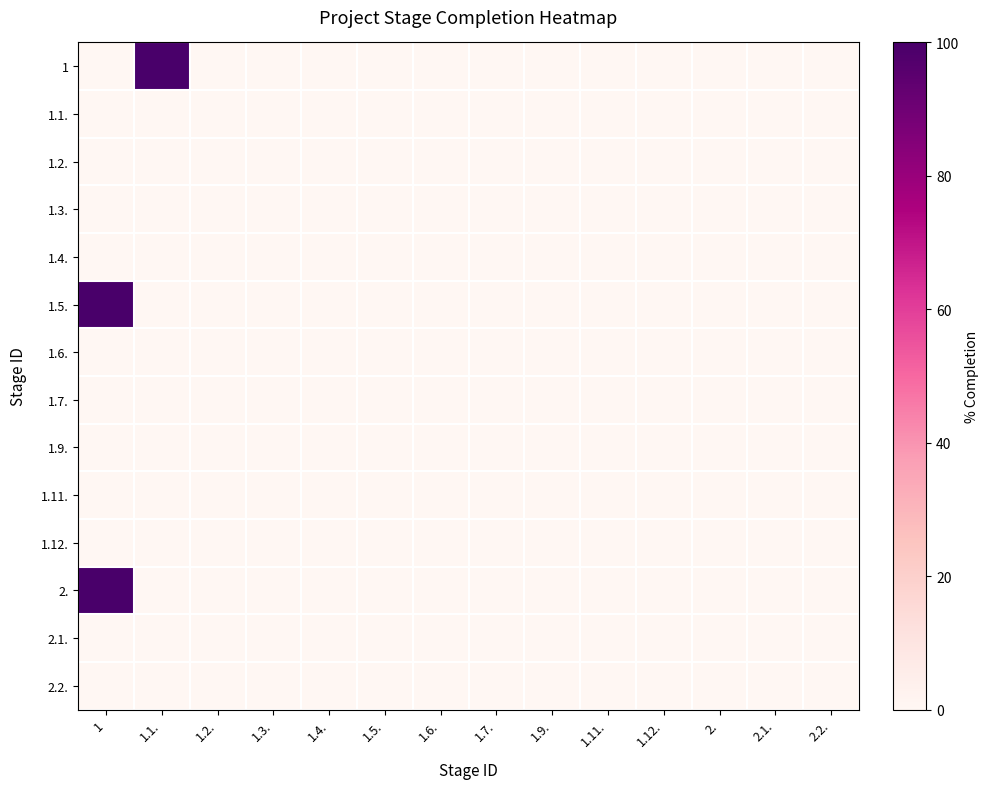

Which label corresponds to the smallest value in the chart?

1